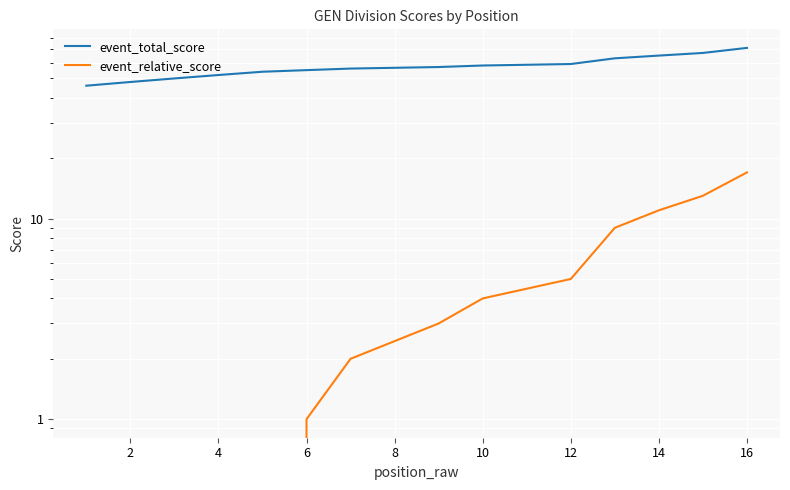

The value of event_total_score at 16 is 71. True or false?

True